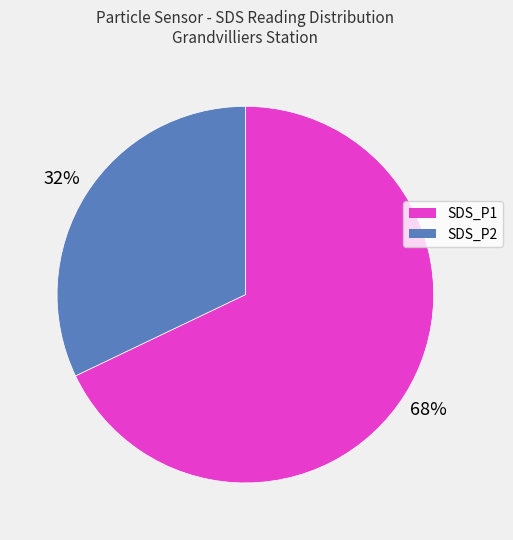

The SDS_P1 slice represents 68% of the pie. True or false?

True